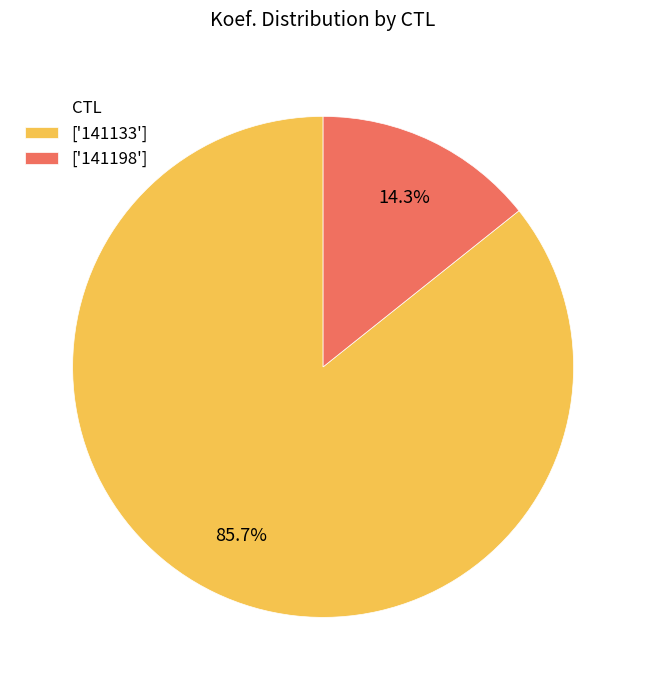

How many slices are in this pie chart?

2